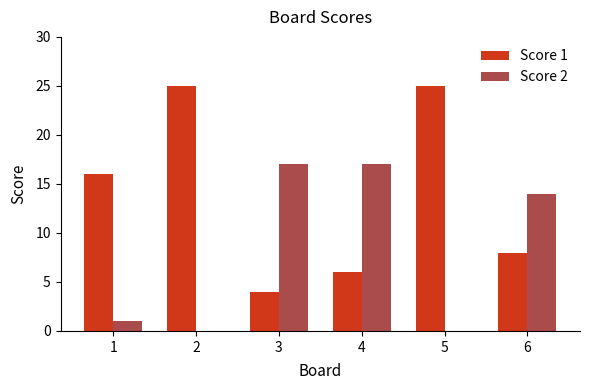

What is the greatest value displayed?

25